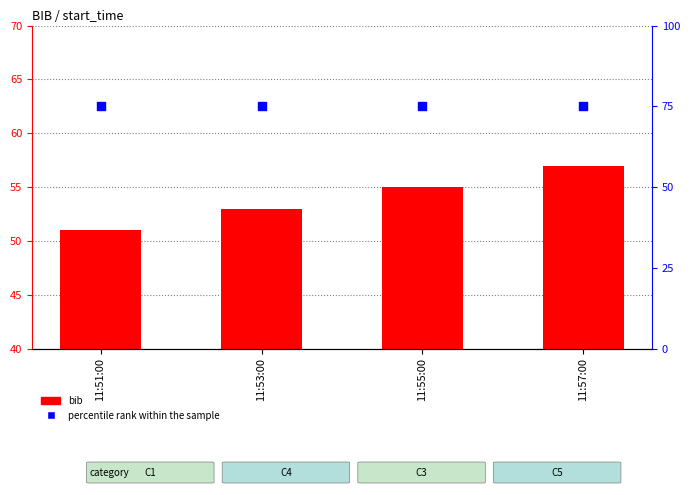

Which series has the largest total across all categories?

percentile rank within the sample